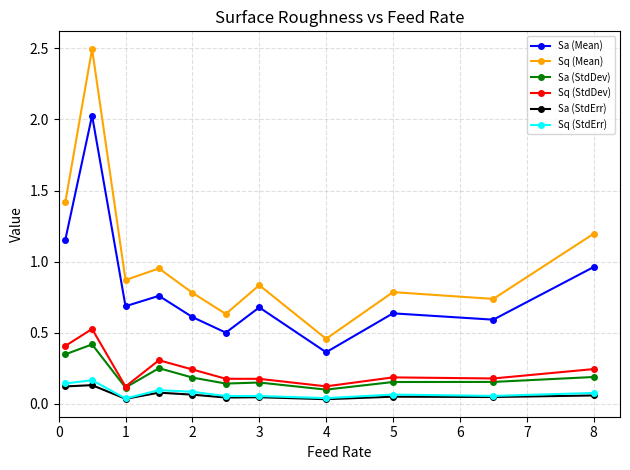

Does the chart have visible grid lines?

Yes